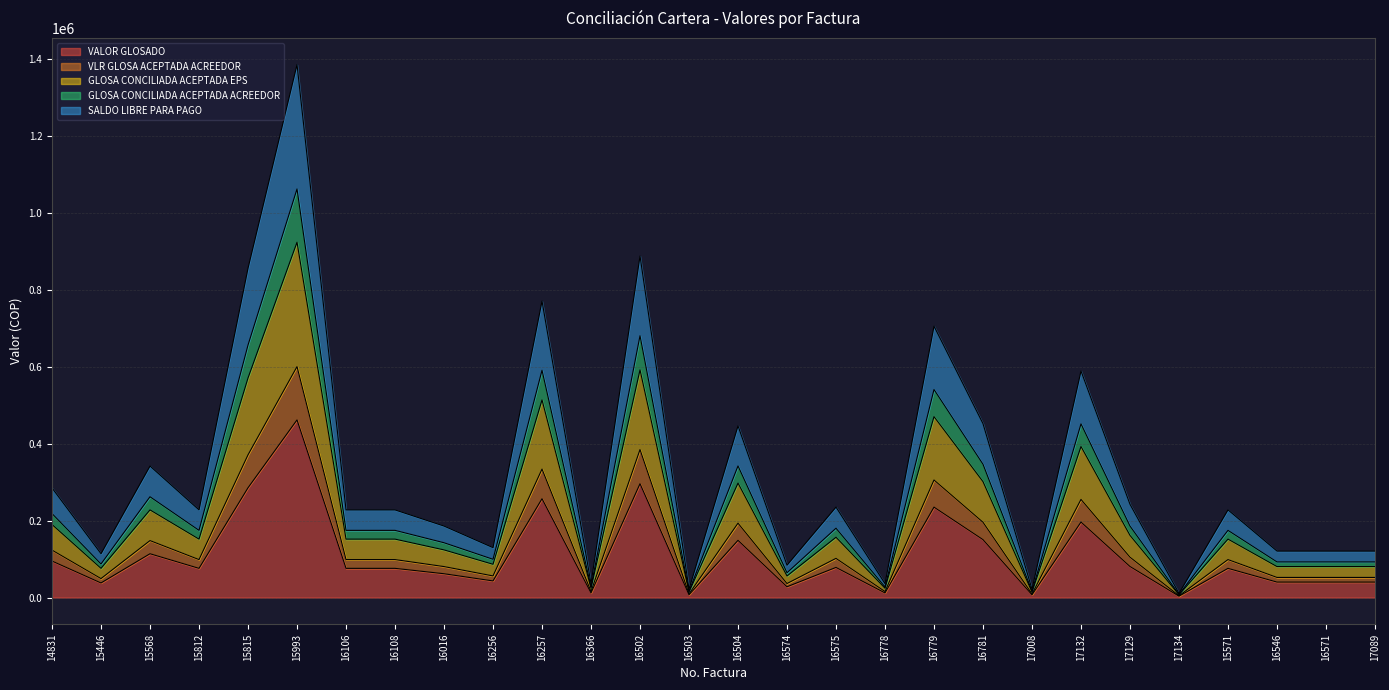

At which category does GLOSA CONCILIADA ACEPTADA ACREEDOR reach its first local valley?

15446